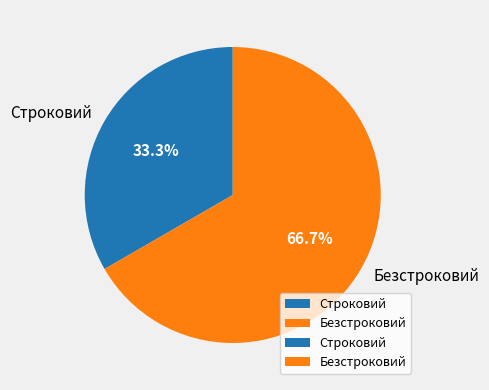

Combined, do Строковий and Безстроковий account for over 50%?

Yes